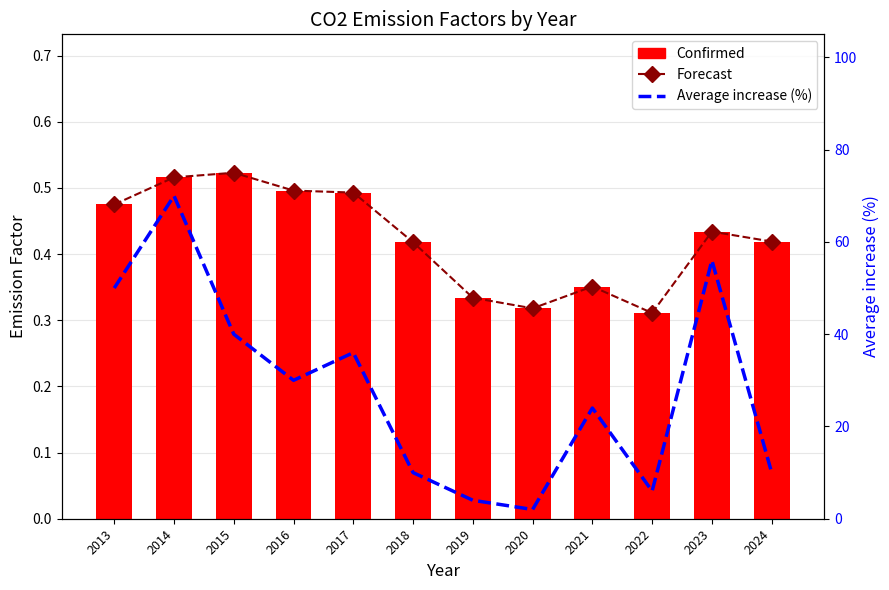

Does the chart contain stacked bars?

No